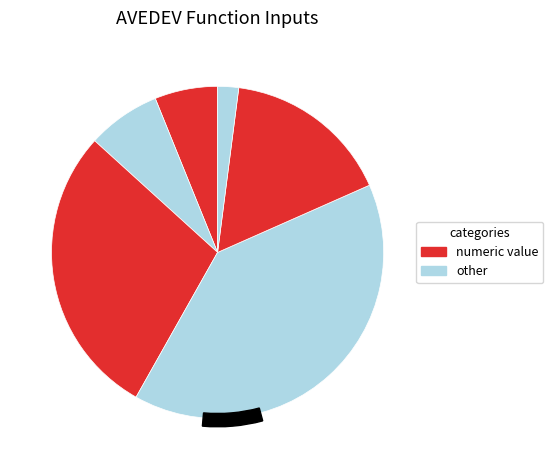

What percentage is the 14 slice, to the nearest percent?

7%